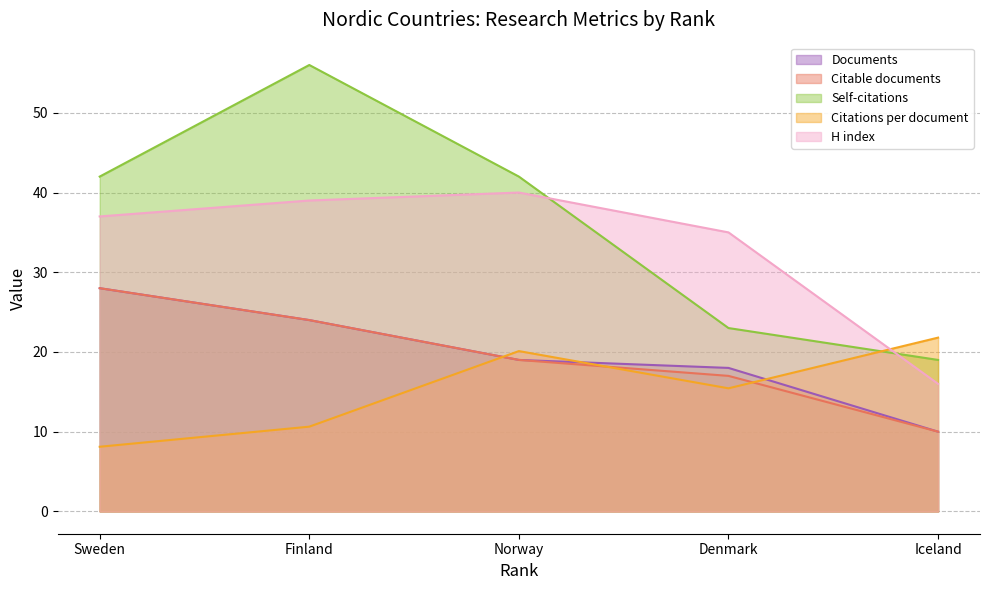

Where do Citable documents and Citations per document first cross each other?

Finland and Norway